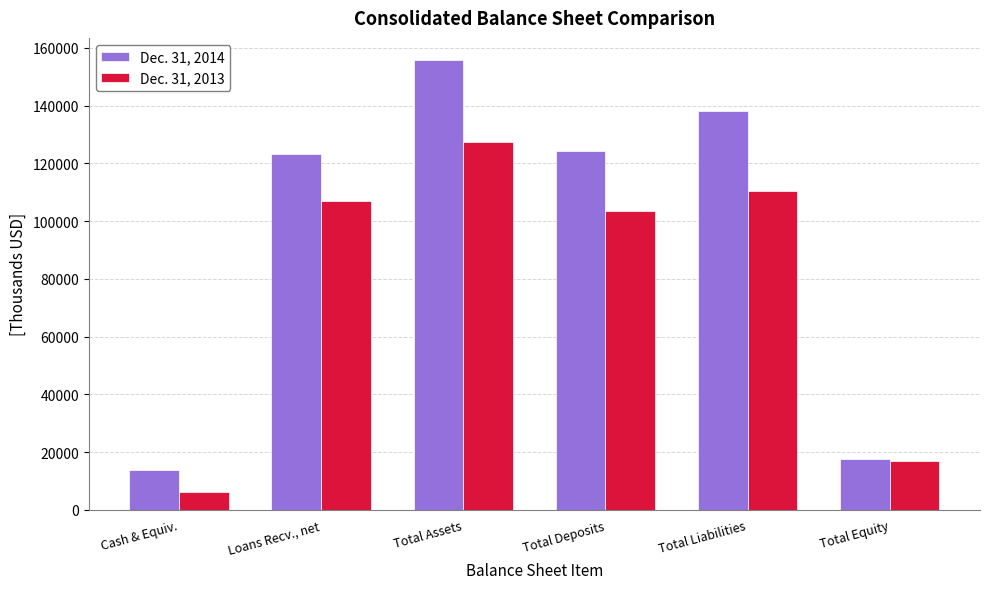

What is the difference between the second highest and second lowest values in the Dec. 31, 2013 series?

93455